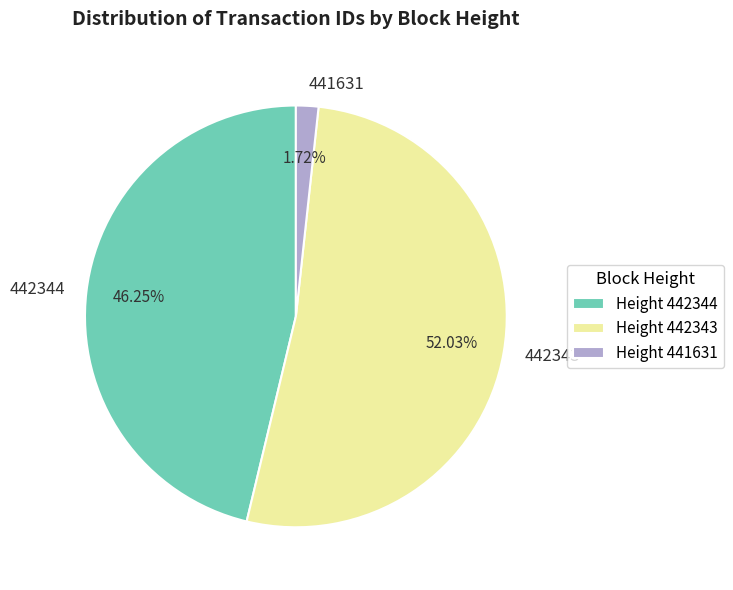

Is the sum of 442343 and 442344 greater than half?

Yes